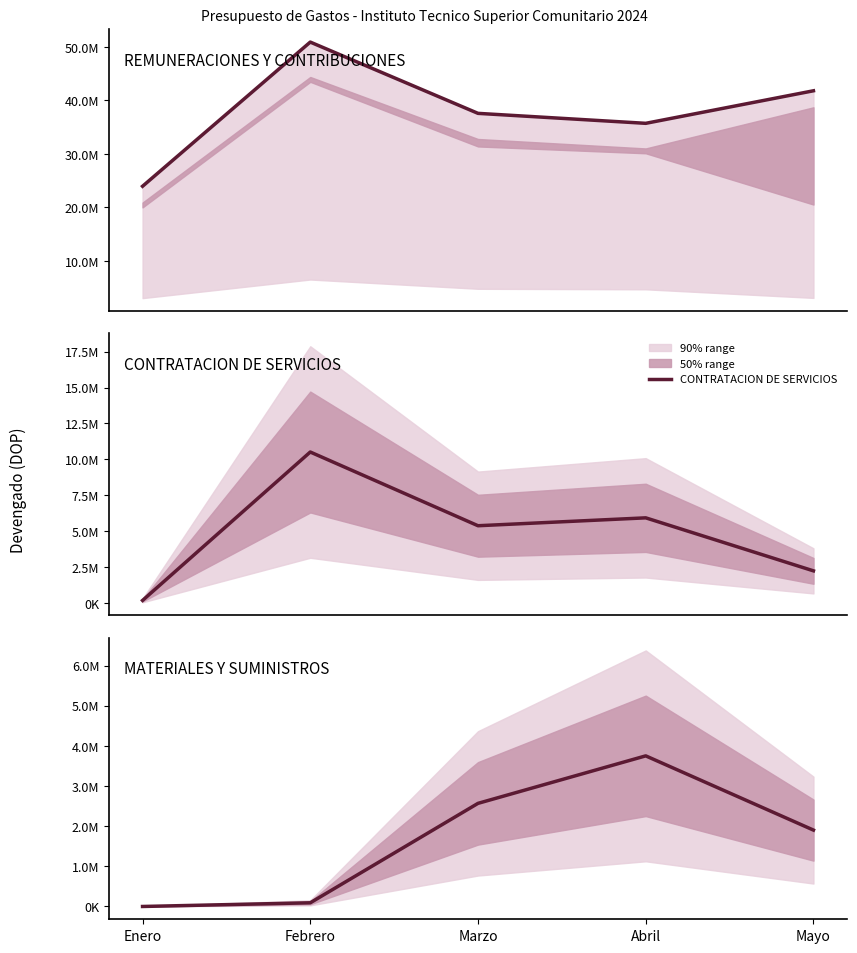

Does the chart have visible grid lines?

No